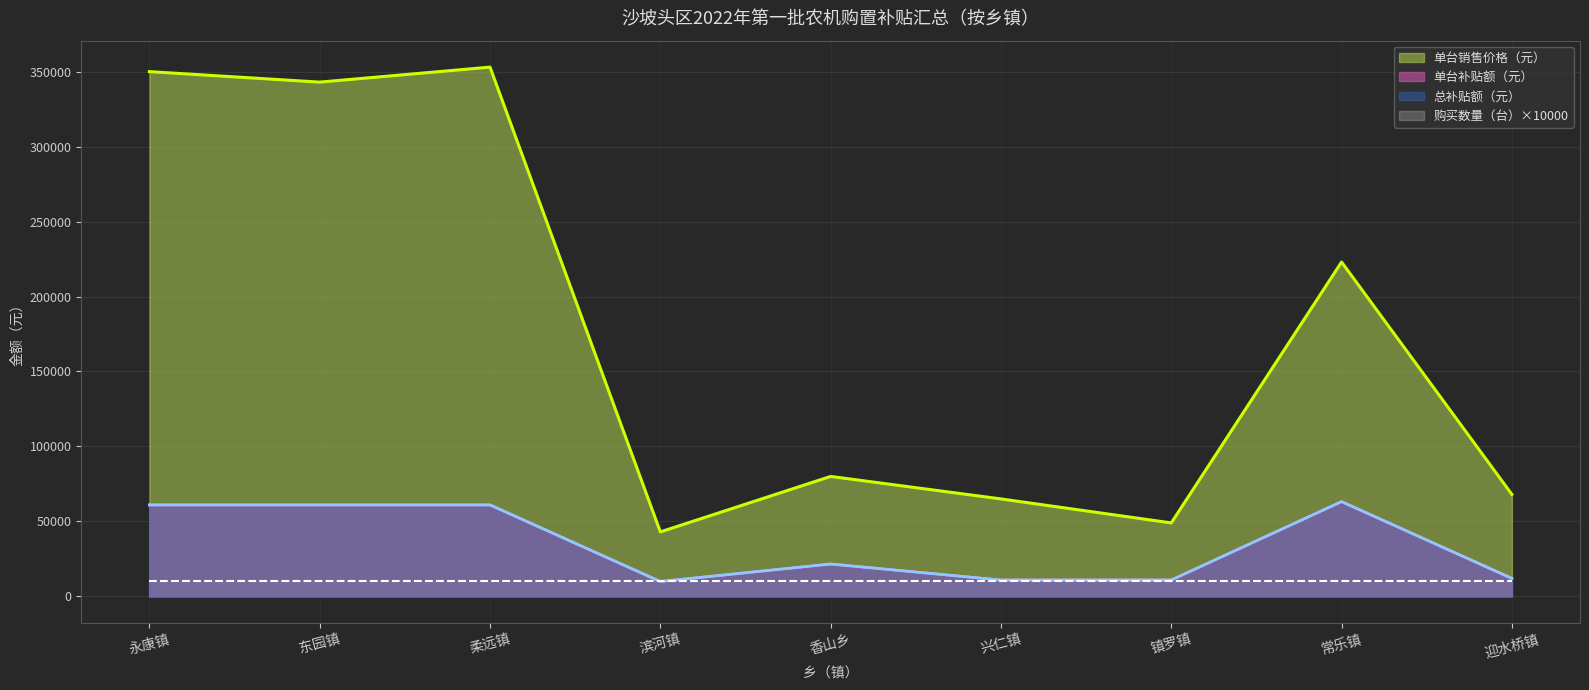

How many lines are shown in the chart?

4